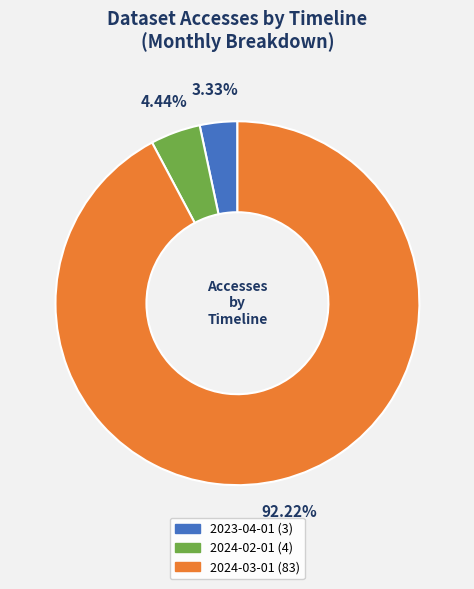

Which has a higher value, 2024-03-01 or 2024-02-01?

2024-03-01